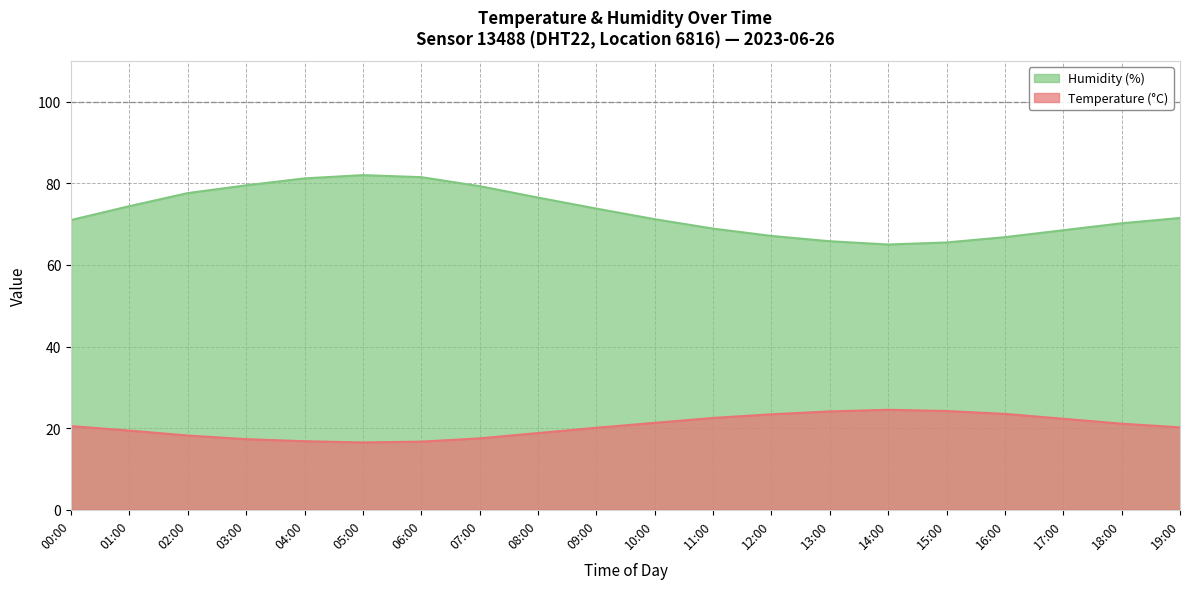

Does the chart have visible grid lines?

Yes